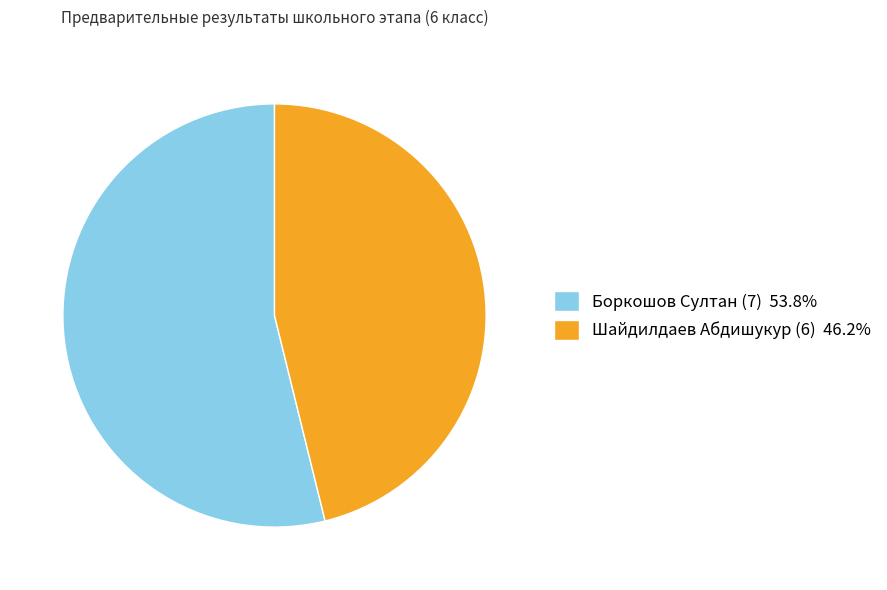

Which slice is the smallest?

Шайдилдаев Абдишукур (6)